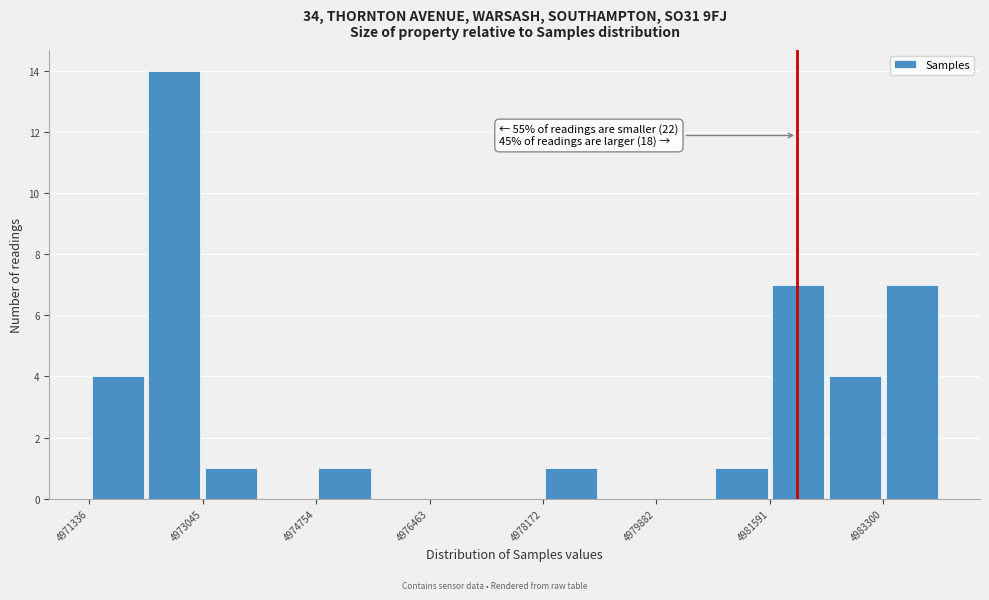

Which range on the x-axis has the tallest bar?

4972200 to 4973000